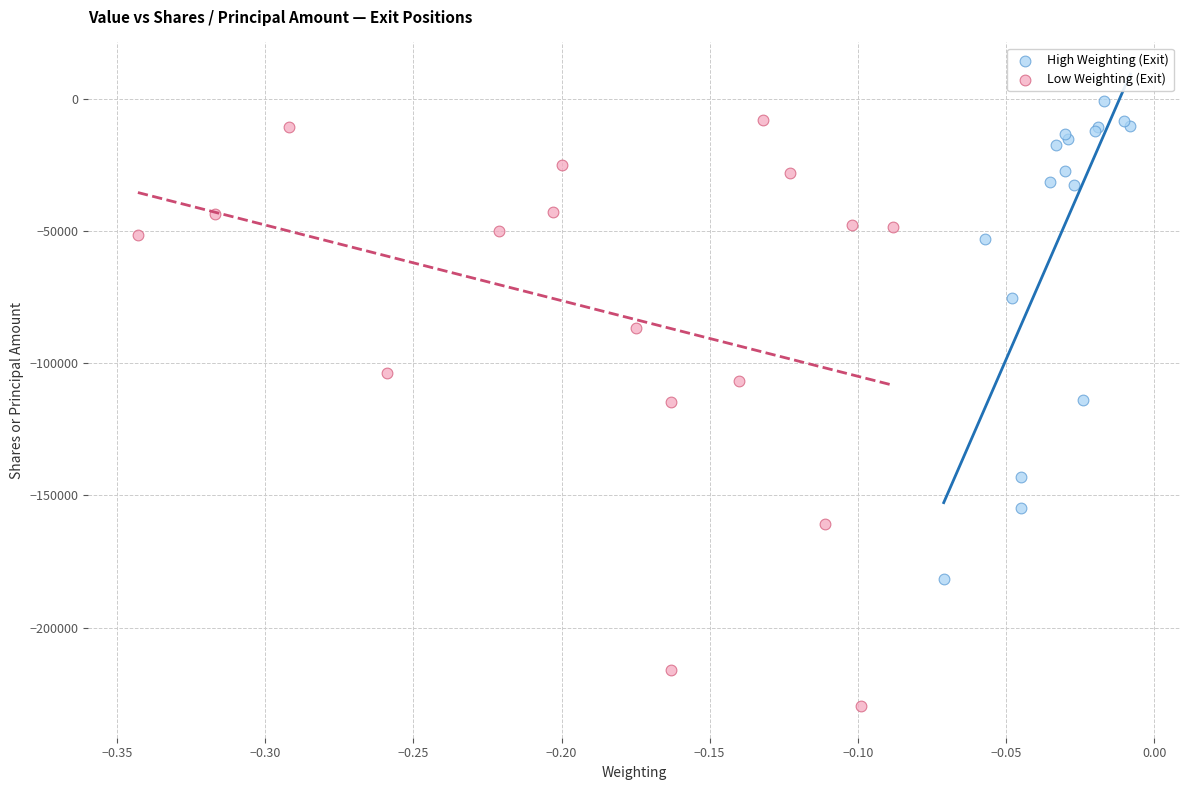

Which series contains the lowest Y value?

Low Weighting (Exit)